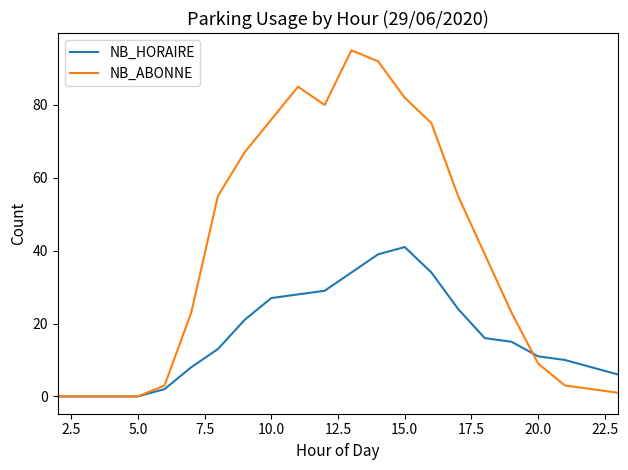

Which series has the widest spread of values?

NB_ABONNE